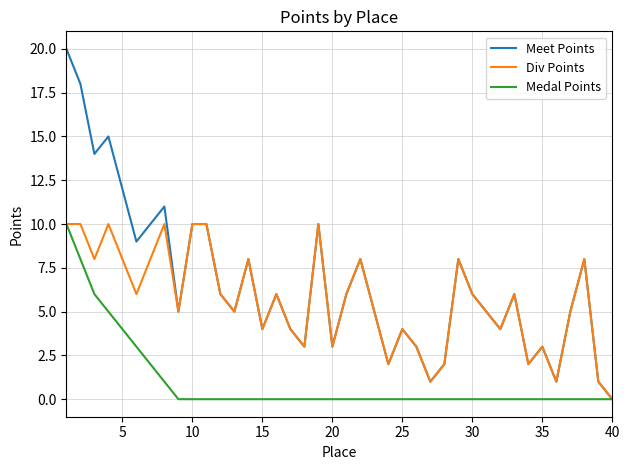

Rank the series by their average value, from lowest to highest.

Medal Points, Div Points, Meet Points